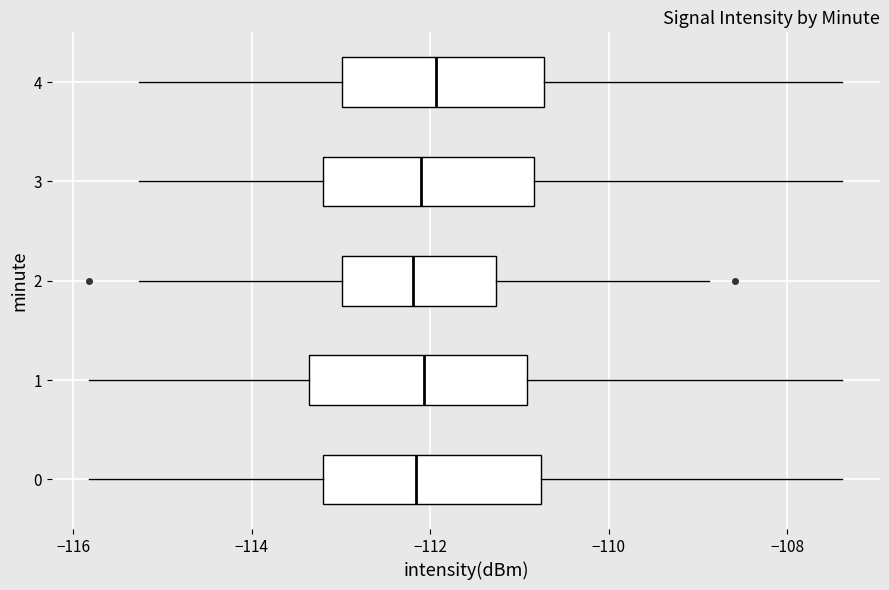

Where is the right edge of the box at y = 3 on the x-axis? The values are not printed on the chart, so give them approximately, as read against the axis.

-110.8